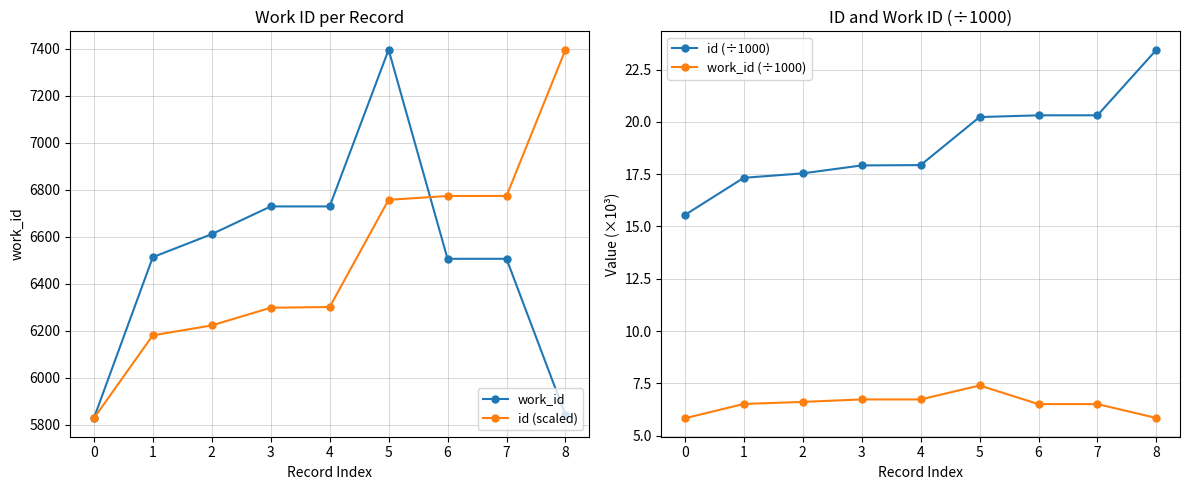

What value does the work_id series have at 5?

7396.0